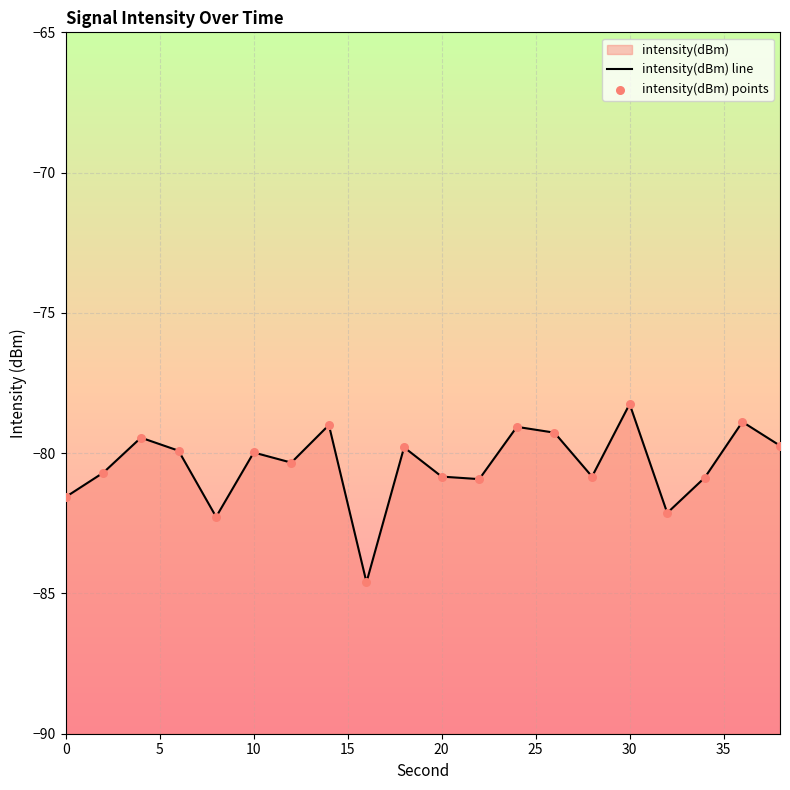

Which series has the largest Y range (max minus min)?

intensity(dBm) line